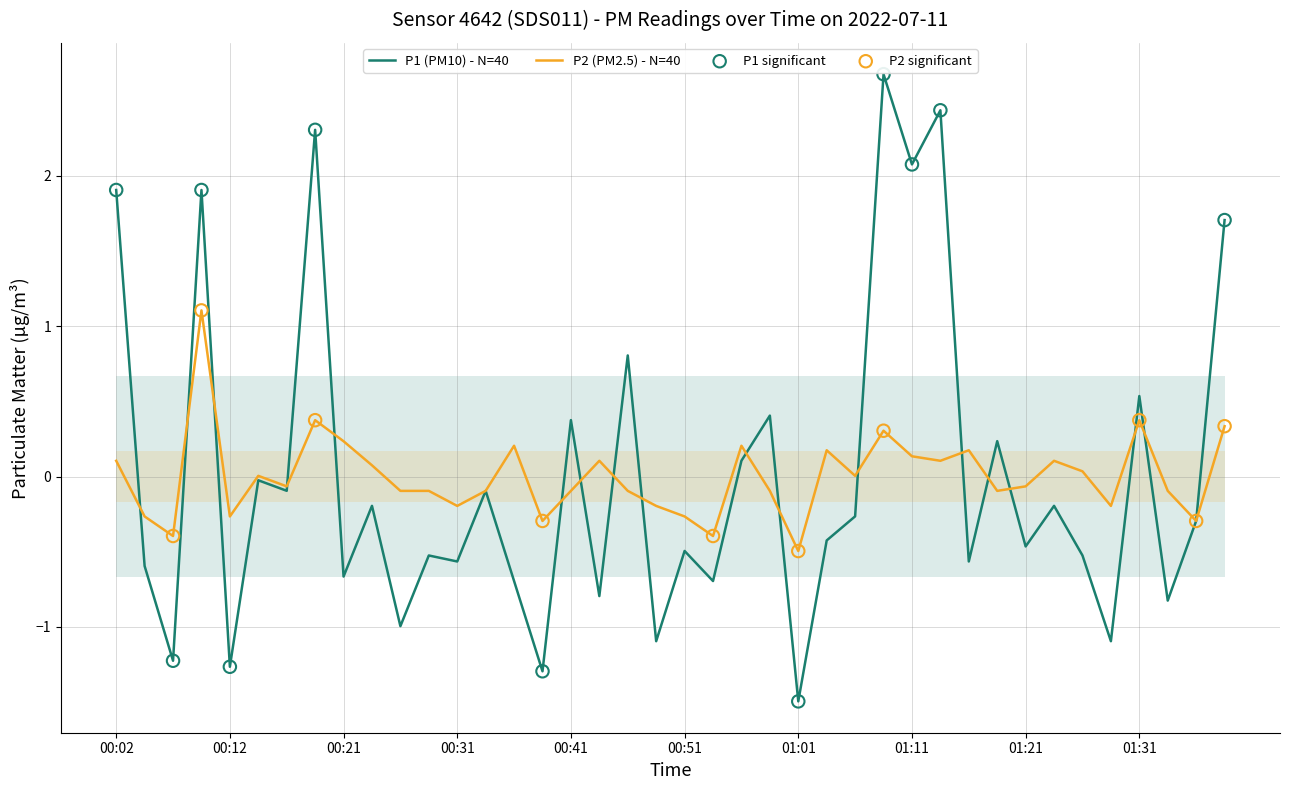

Which series contains the lowest Y value?

P1